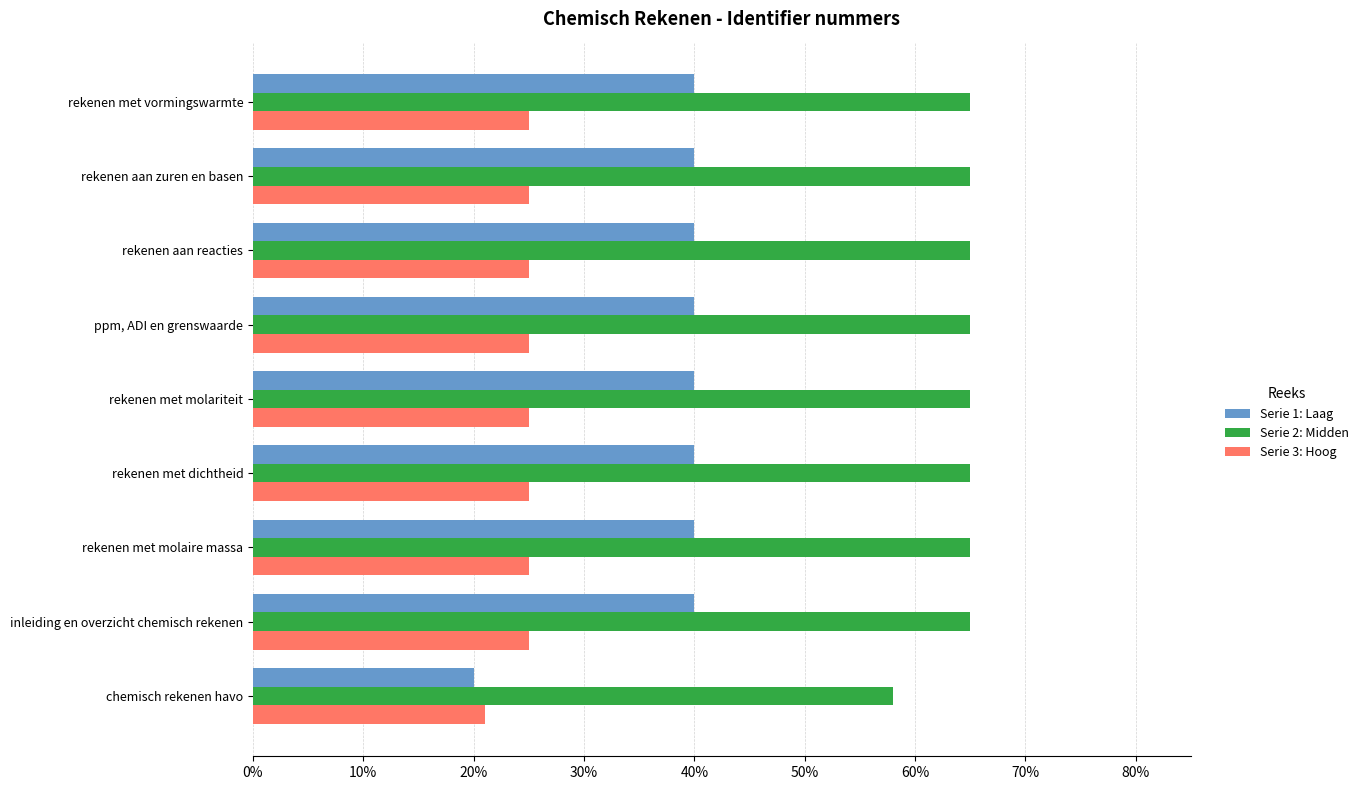

What is the value of the Serie 2: Midden bar at the 2nd from the left?

0.7